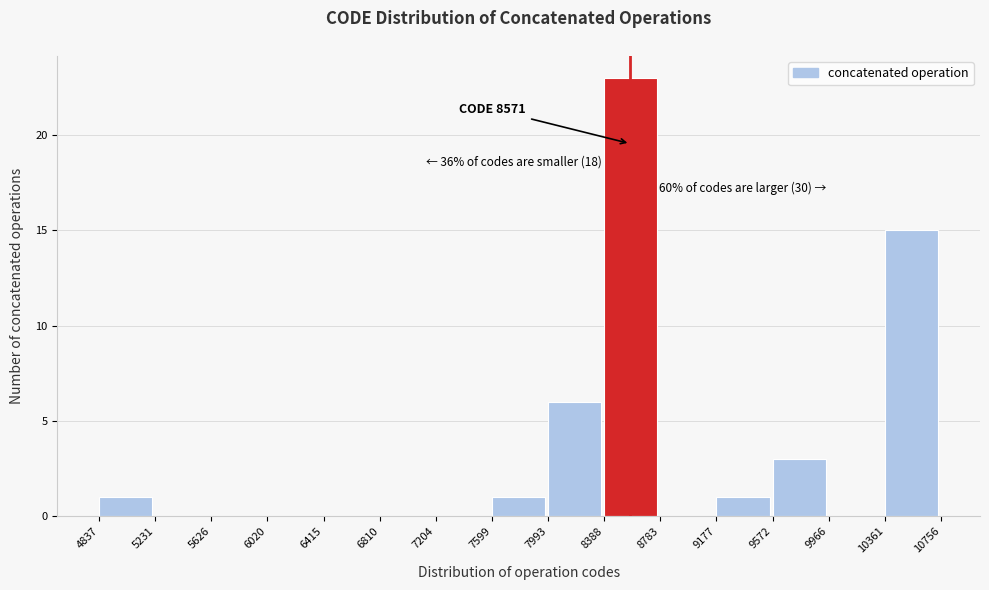

Which range on the x-axis has the tallest bar?

8388 to 8783